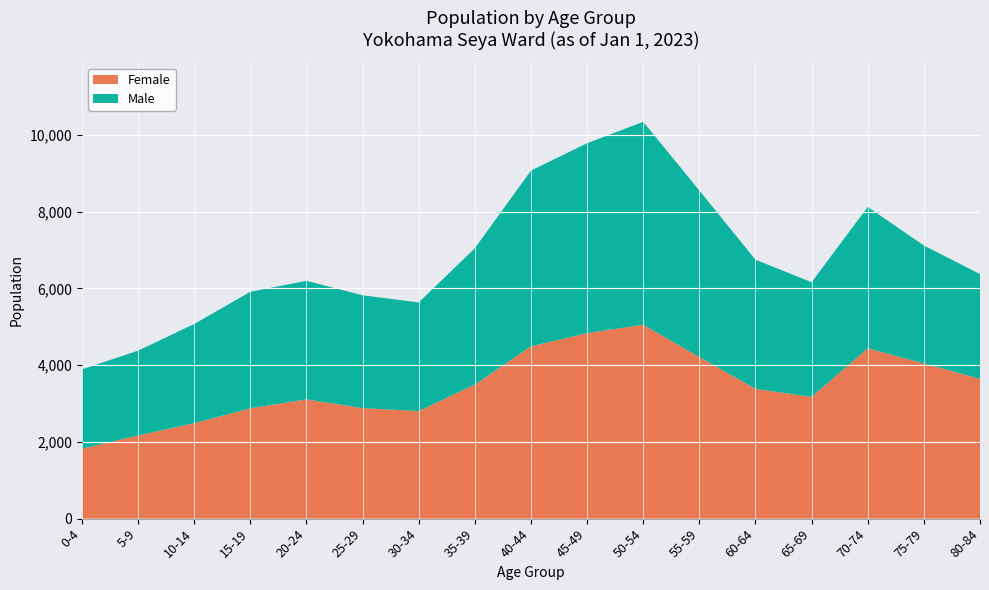

Reading left to right, transcribe all the data shown in this chart.

Total: 0-4=3888	5-9=4375	10-14=5070	15-19=5909	20-24=6196	25-29=5819	30-34=5632	35-39=7044	40-44=9067	45-49=9780	50-54=10338	55-59=8549	60-64=6745	65-69=6159	70-74=8121	75-79=7115	80-84=6372
Male: 0-4=2067	5-9=2208	10-14=2583	15-19=3035	20-24=3089	25-29=2939	30-34=2830	35-39=3552	40-44=4580	45-49=4947	50-54=5287	55-59=4340	60-64=3364	65-69=2987	70-74=3683	75-79=3072	80-84=2729
Female: 0-4=1821	5-9=2167	10-14=2487	15-19=2874	20-24=3107	25-29=2880	30-34=2802	35-39=3492	40-44=4487	45-49=4833	50-54=5051	55-59=4209	60-64=3381	65-69=3172	70-74=4438	75-79=4043	80-84=3643